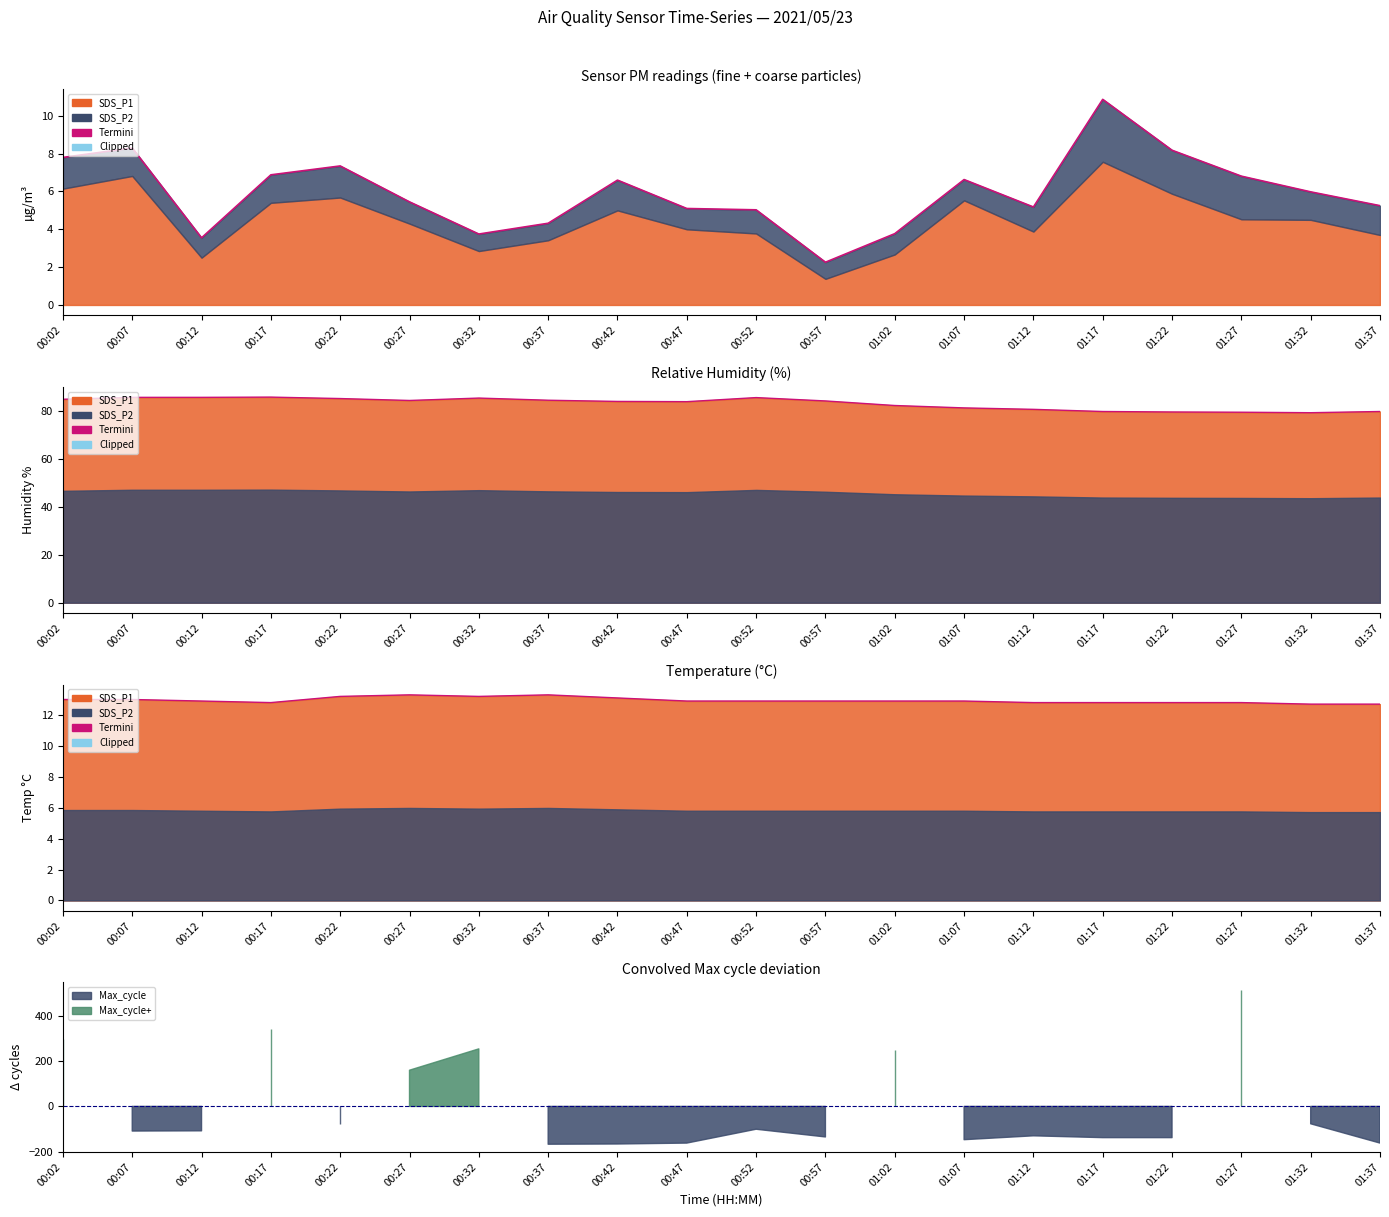

Rank the categories by value from lowest to highest.

01:32, 01:37, 00:17, 01:12, 01:17, 01:22, 01:27, 00:12, 00:47, 00:52, 00:57, 01:02, 01:07, 00:02, 00:07, 00:42, 00:22, 00:32, 00:27, 00:37